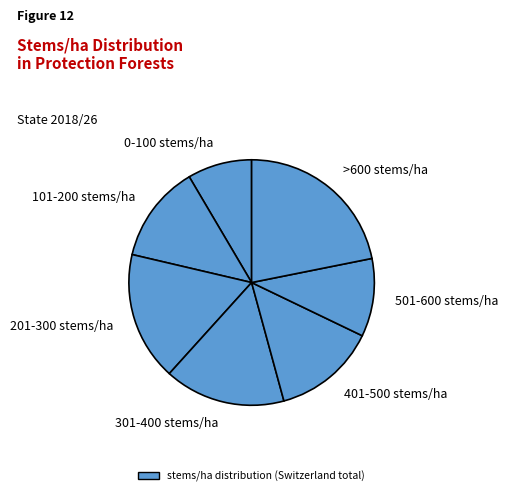

Is the sum of >600 stems/ha and 401-500 stems/ha greater than half?

No